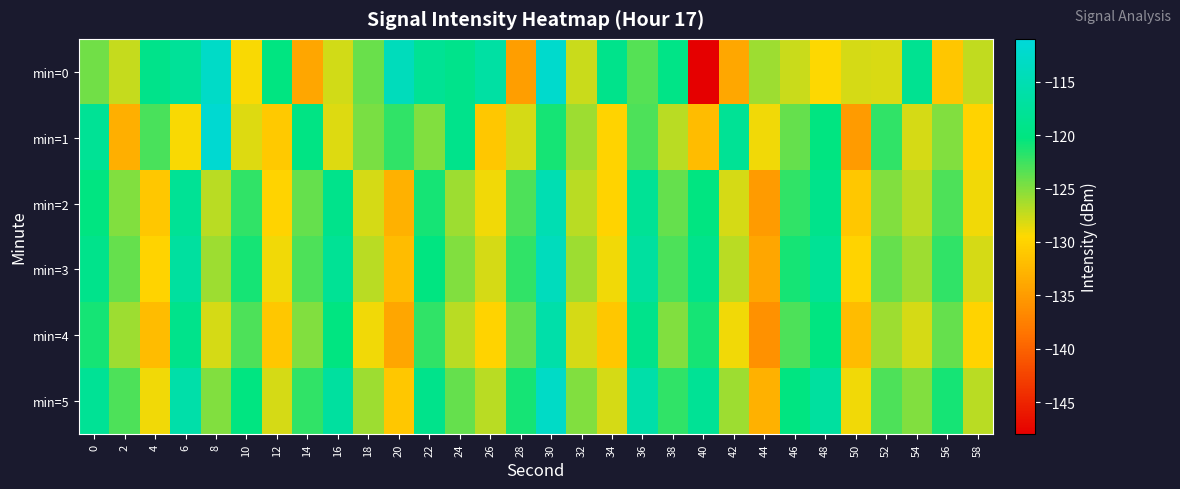

Count the number of data series in this chart.

6